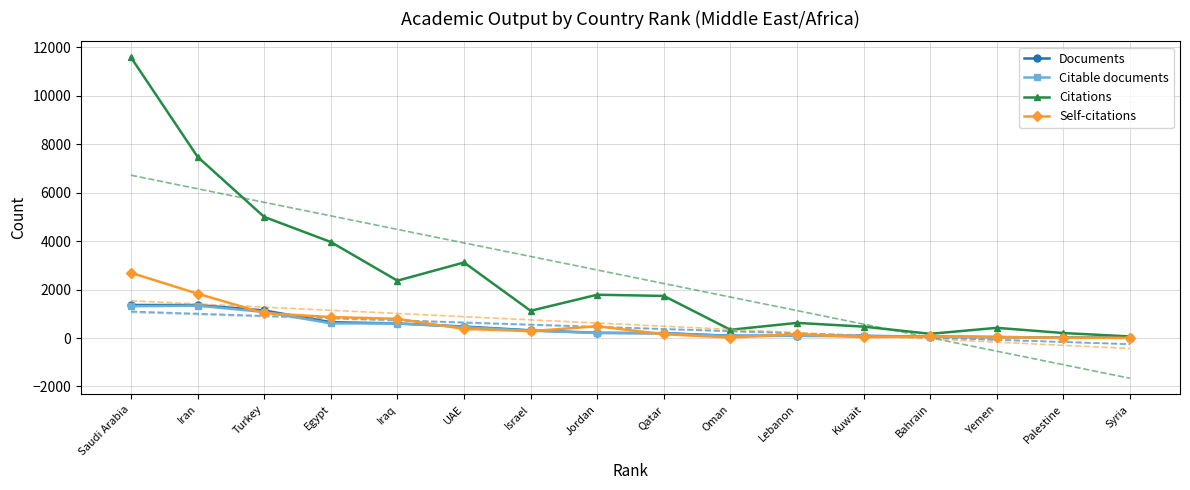

At which label does Self-citations reach its minimum?

Syria